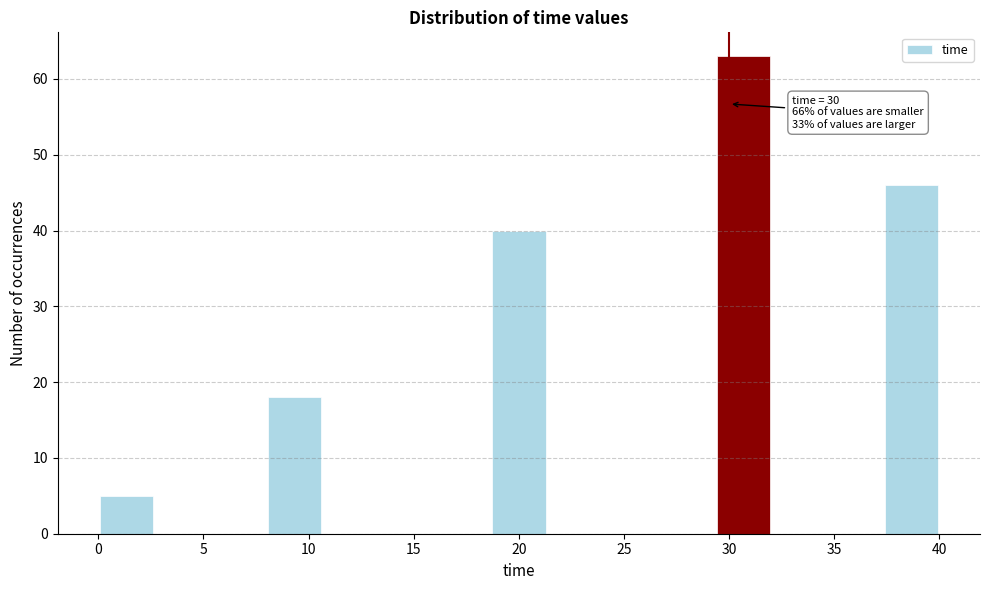

Which range on the x-axis has the tallest bar?

29.5 to 32.0